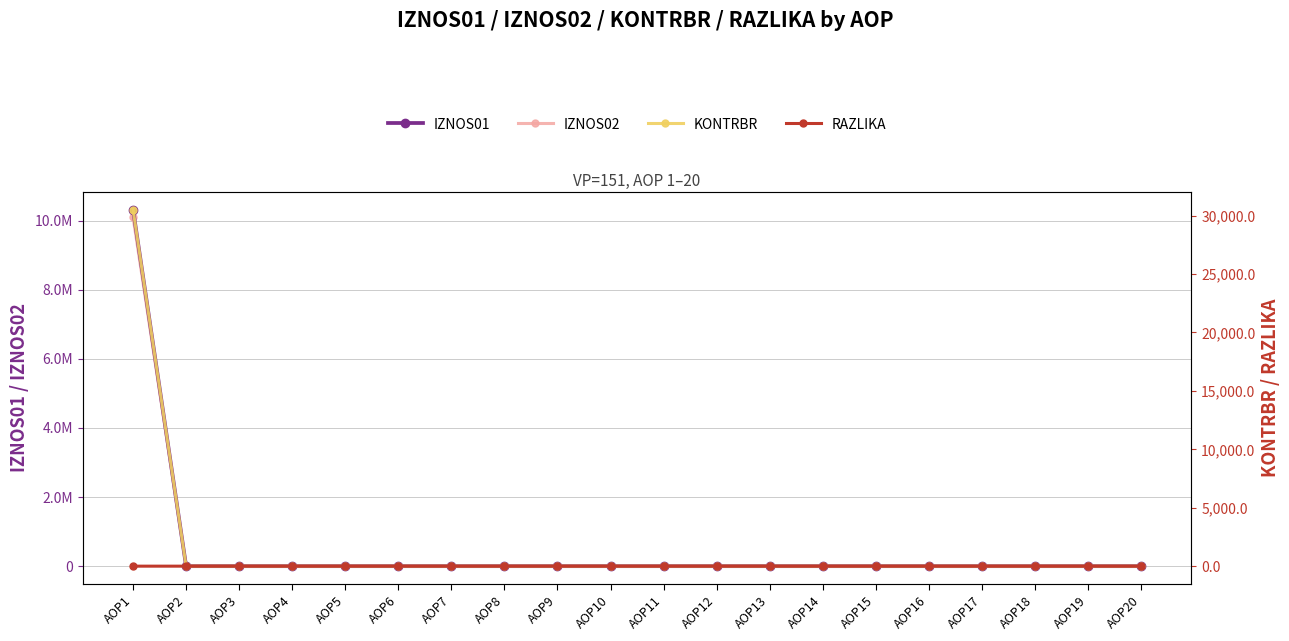

Which series has the largest total across all categories?

IZNOS01